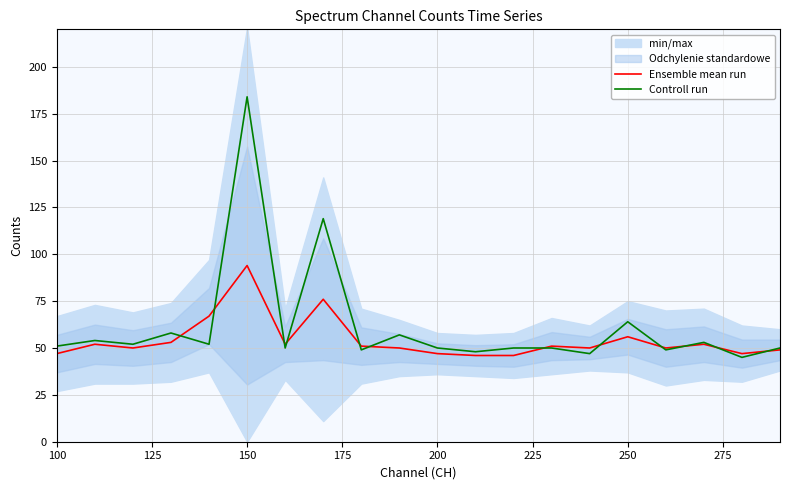

Which category has the highest value in the Ensemble mean run series?

150